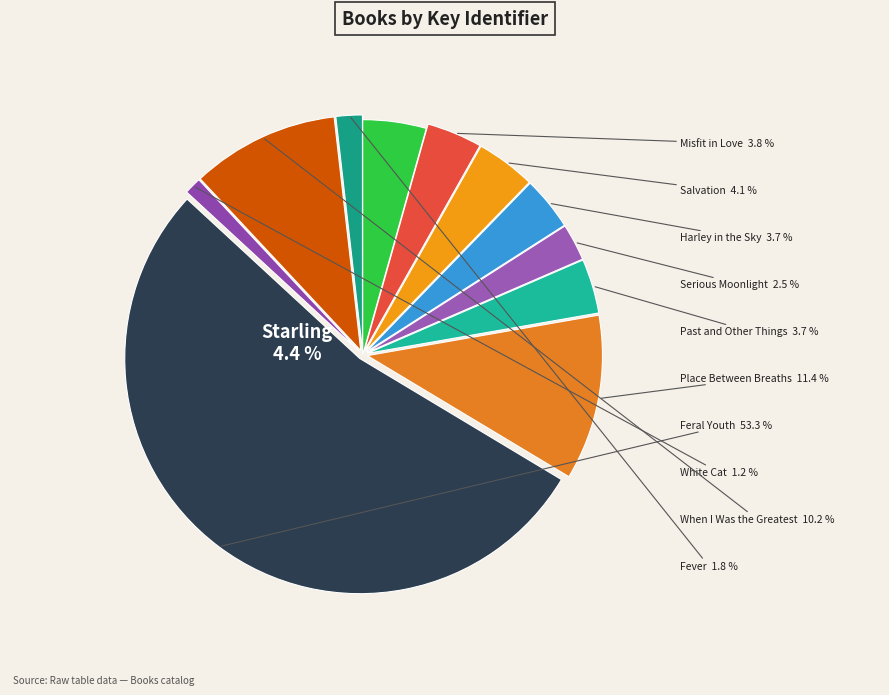

Does any single category account for the majority?

Yes